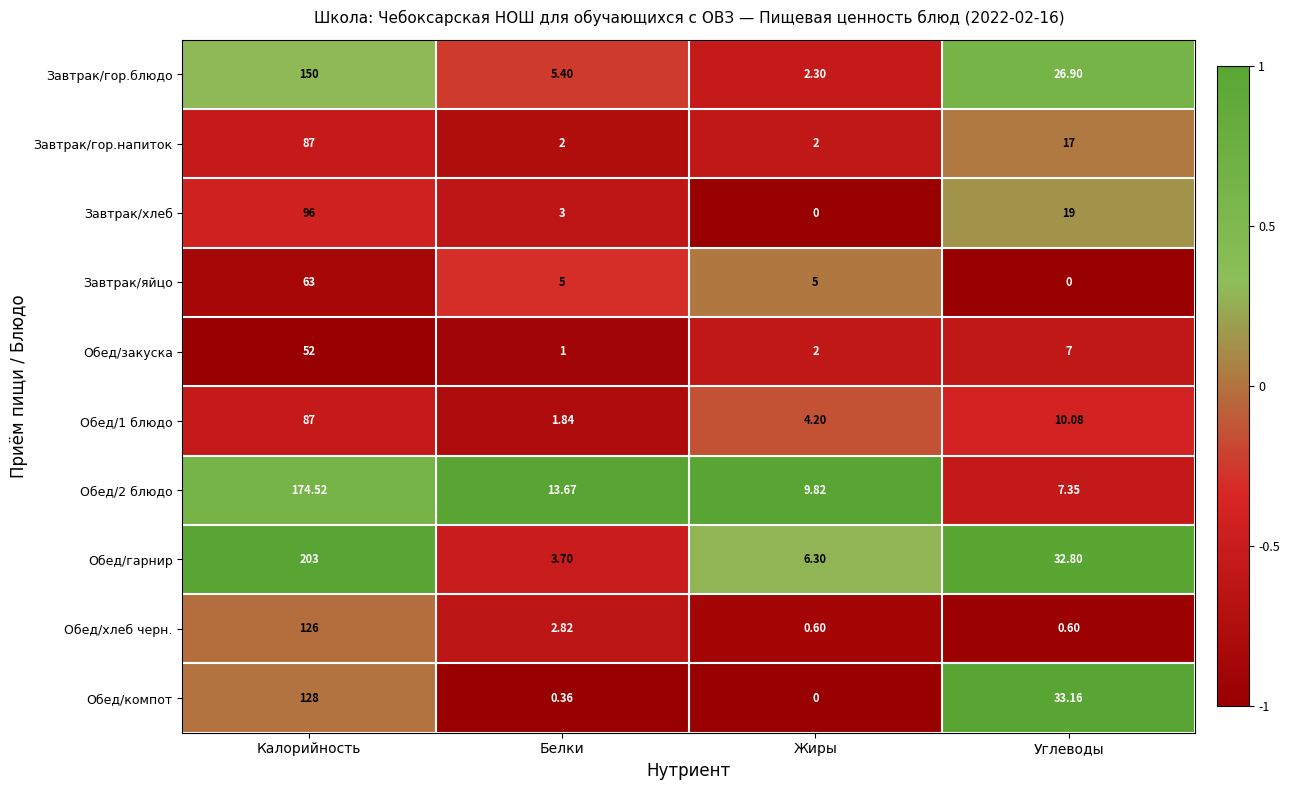

Rank the categories by Обед/гарнир value from lowest to highest.

Белки, Жиры, Углеводы, Калорийность